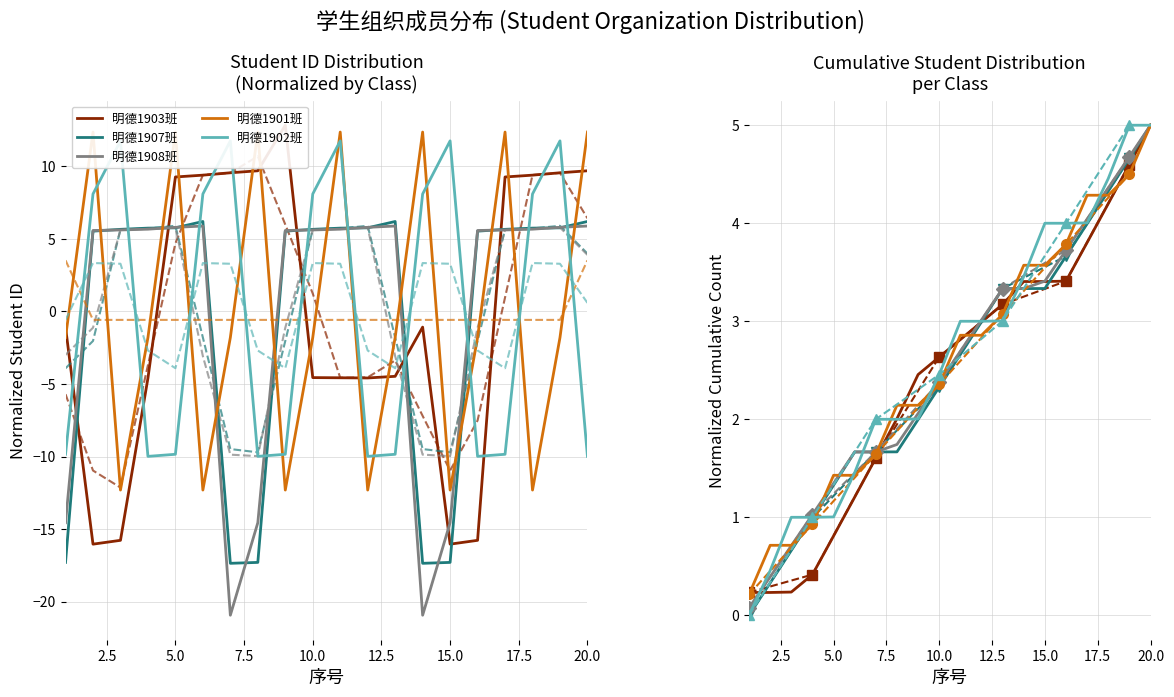

How many lines are shown in the chart?

5